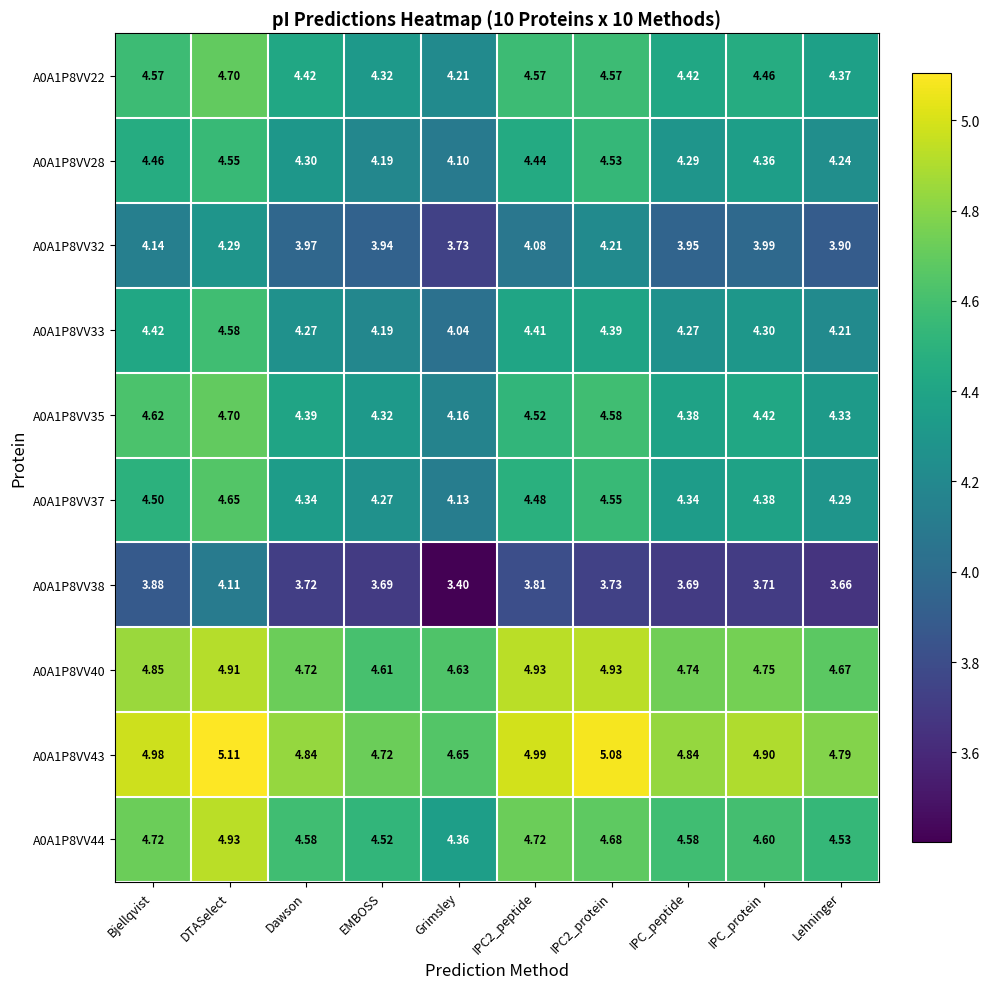

Where is A0A1P8VV32 nearest to the value 4?

IPC_protein